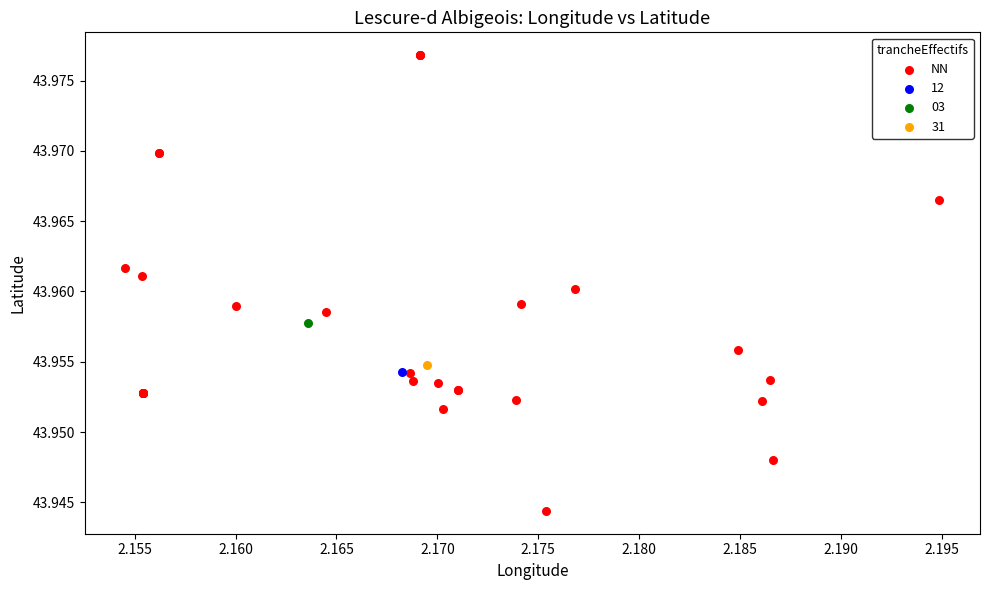

What are all the series names shown in the legend?

03, 12, 31, NN